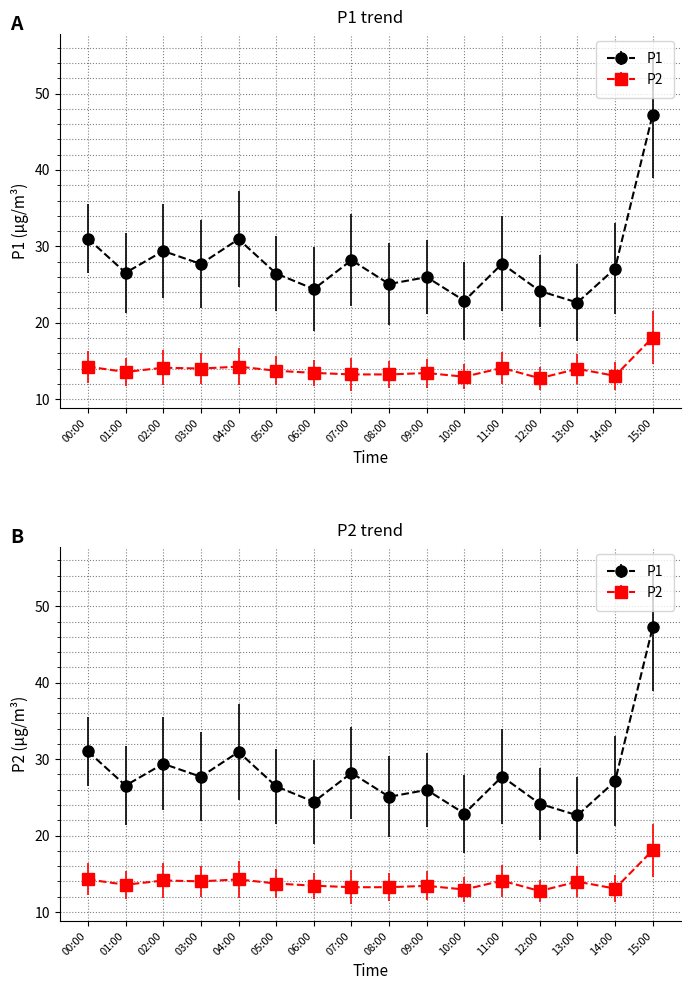

What is the sum of all P1 values?

447.5